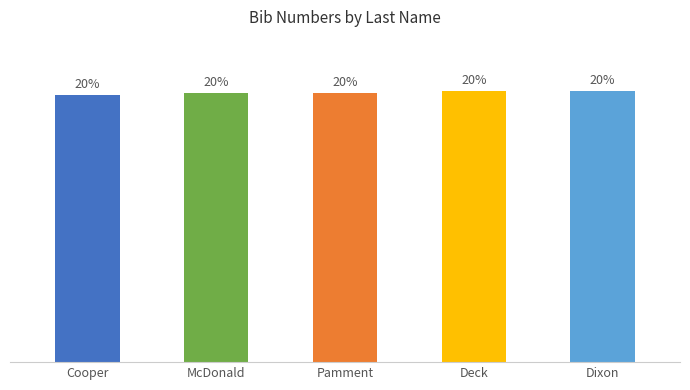

Where is the data nearest to the value 19?

Cooper